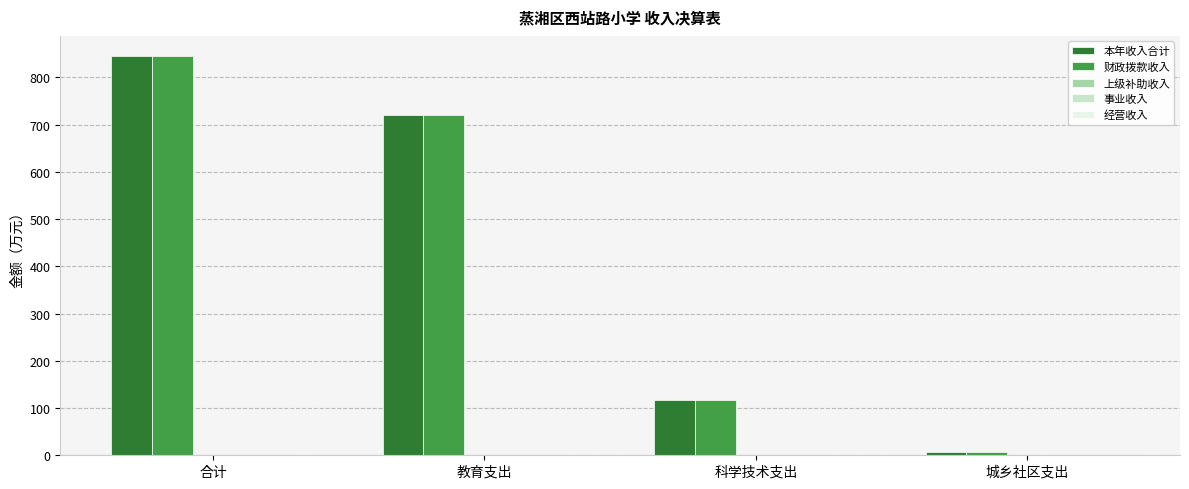

List the labels in order of 财政拨款收入 value, largest first.

合计, 教育支出, 科学技术支出, 城乡社区支出